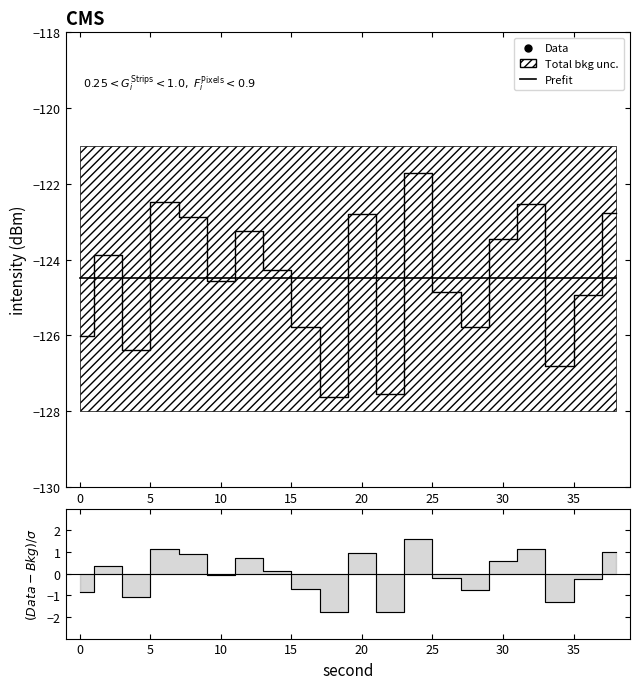

Reading left to right, transcribe all the data shown in this chart.

-126.0	-123.9	-126.4	-122.5	-122.9	-124.6	-123.2	-124.3	-125.8	-127.6	-122.8	-127.6	-121.7	-124.8	-125.8	-123.4	-122.5	-126.8	-124.9	-122.8